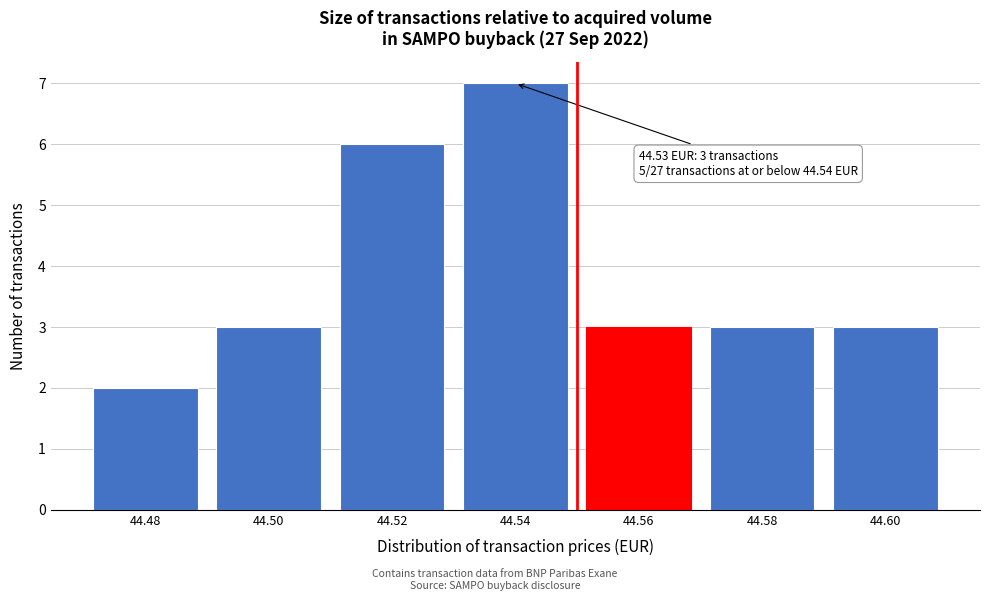

Over which range of the x-axis is the bar tallest?

44.53 to 44.55